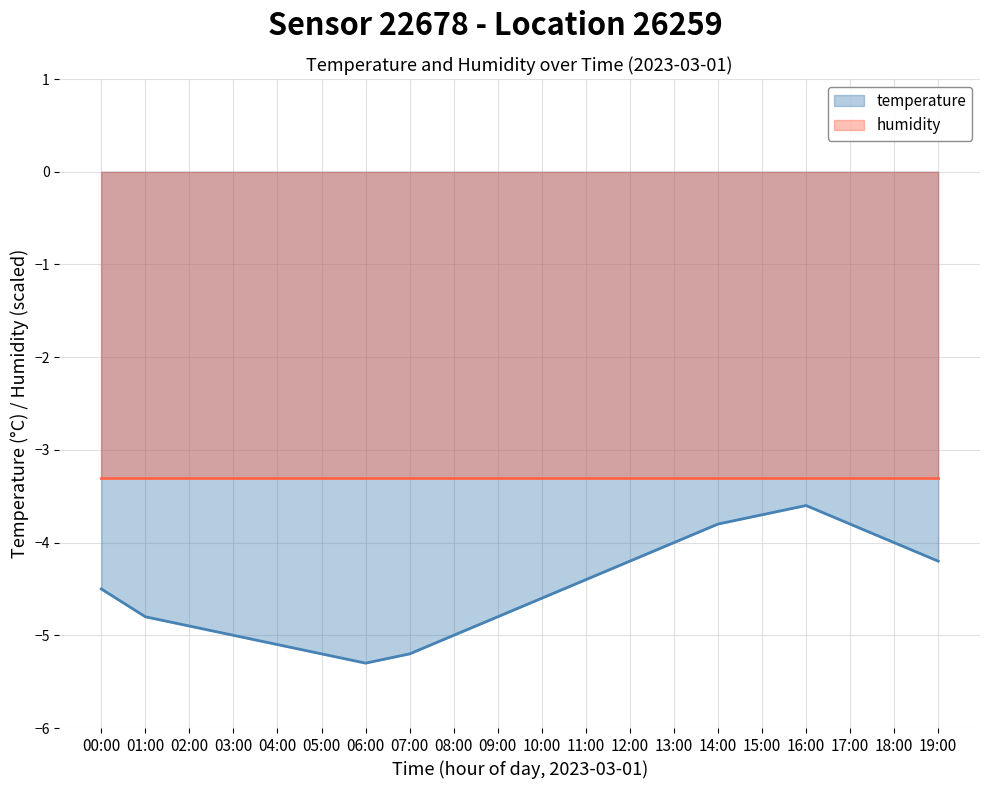

At which category does the chart reach its peak across all series?

16:00